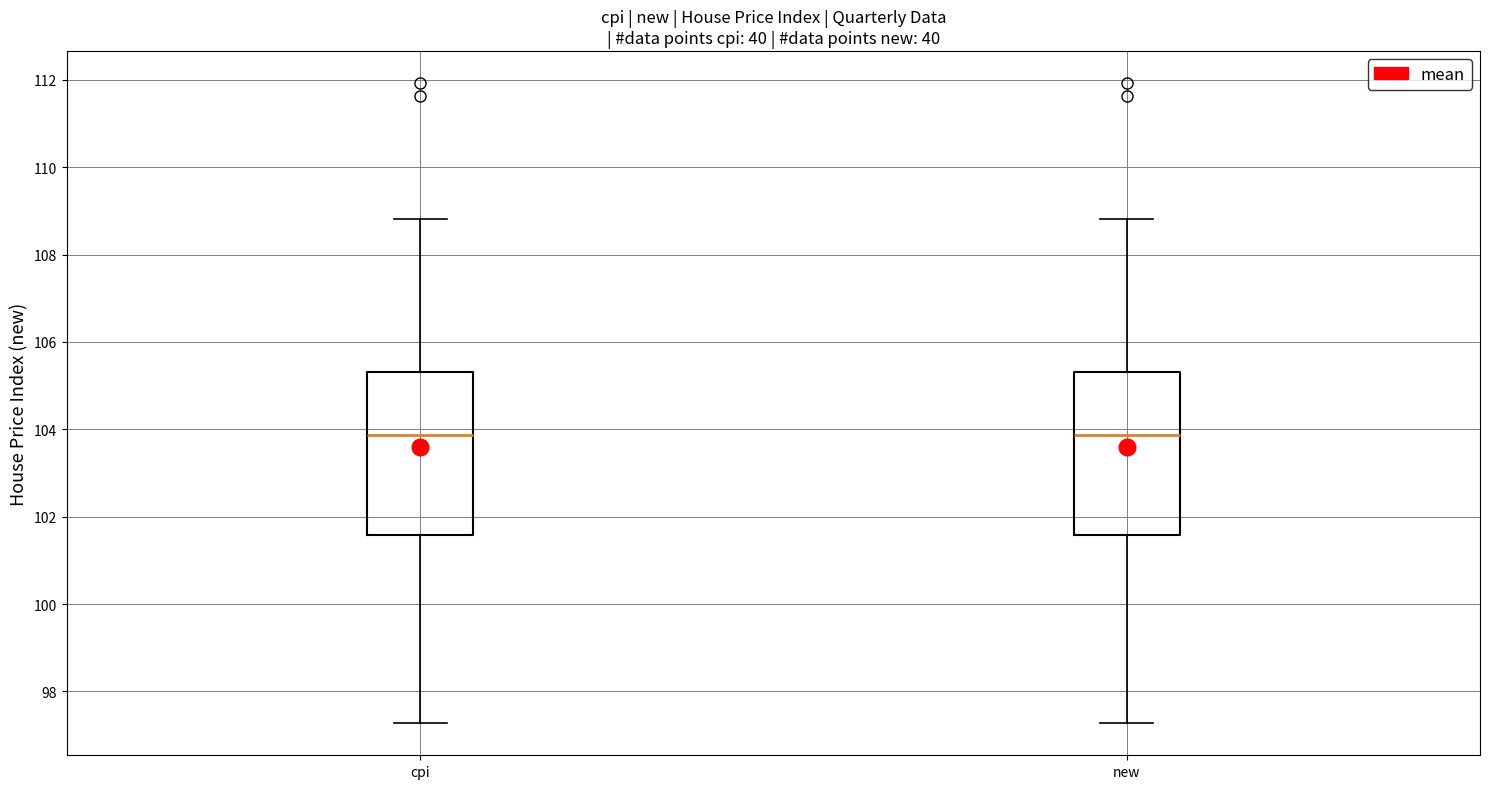

Where does the median line of the box for new sit on the y-axis? The values are not printed on the chart, so give them approximately, as read against the axis.

103.8